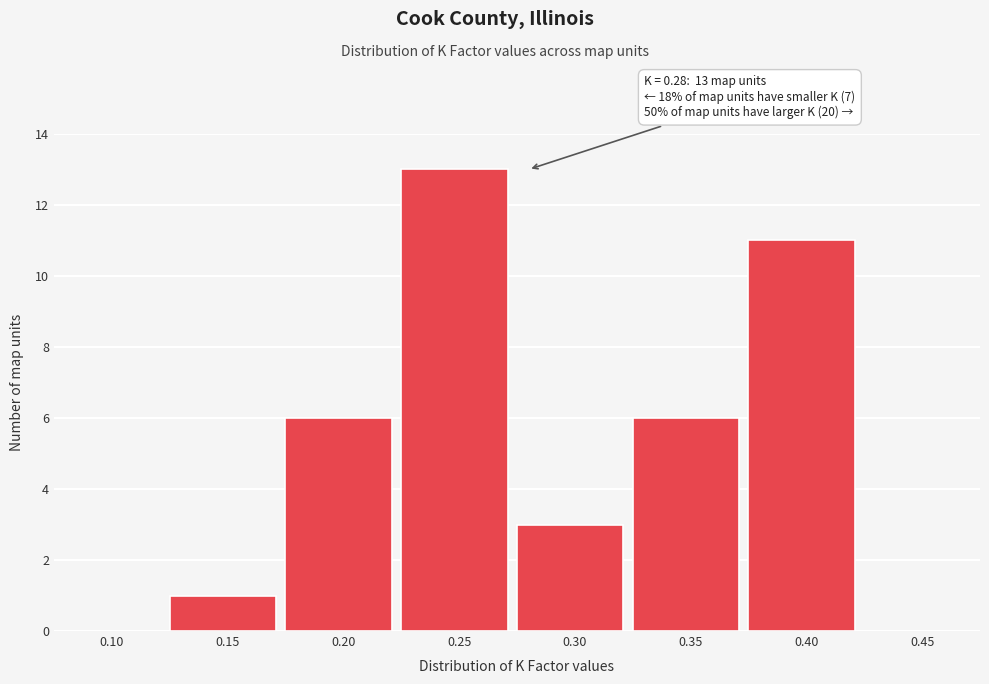

Reading left to right, transcribe all the data shown in this chart.

0.10=0	0.15=1	0.20=6	0.25=13	0.30=3	0.35=6	0.40=11	0.45=0